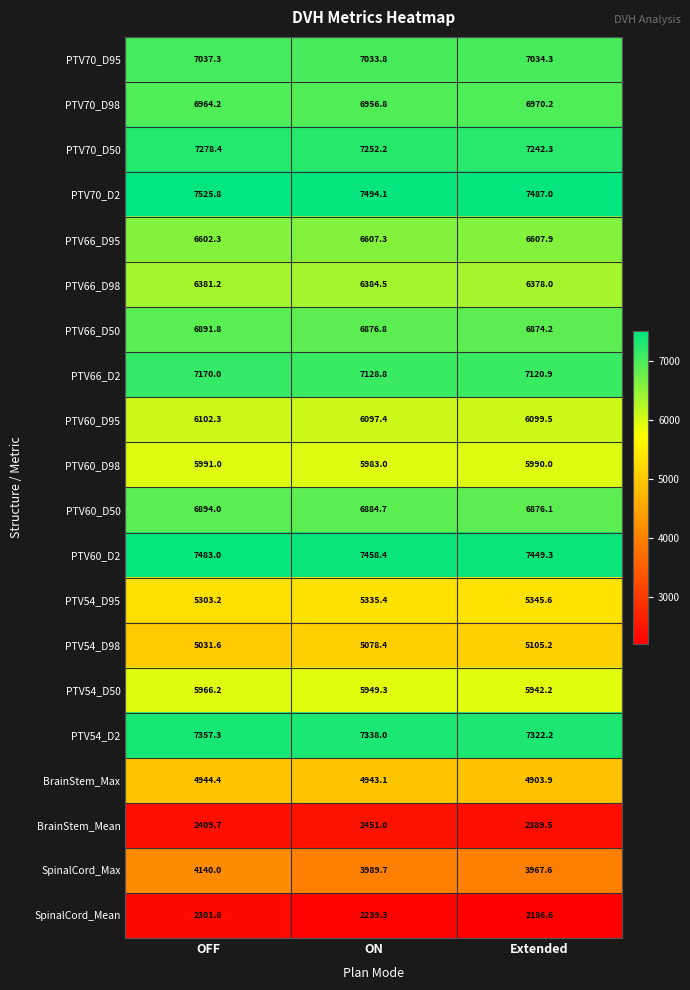

How many values in the PTV66_D98 series are below 6381?

1